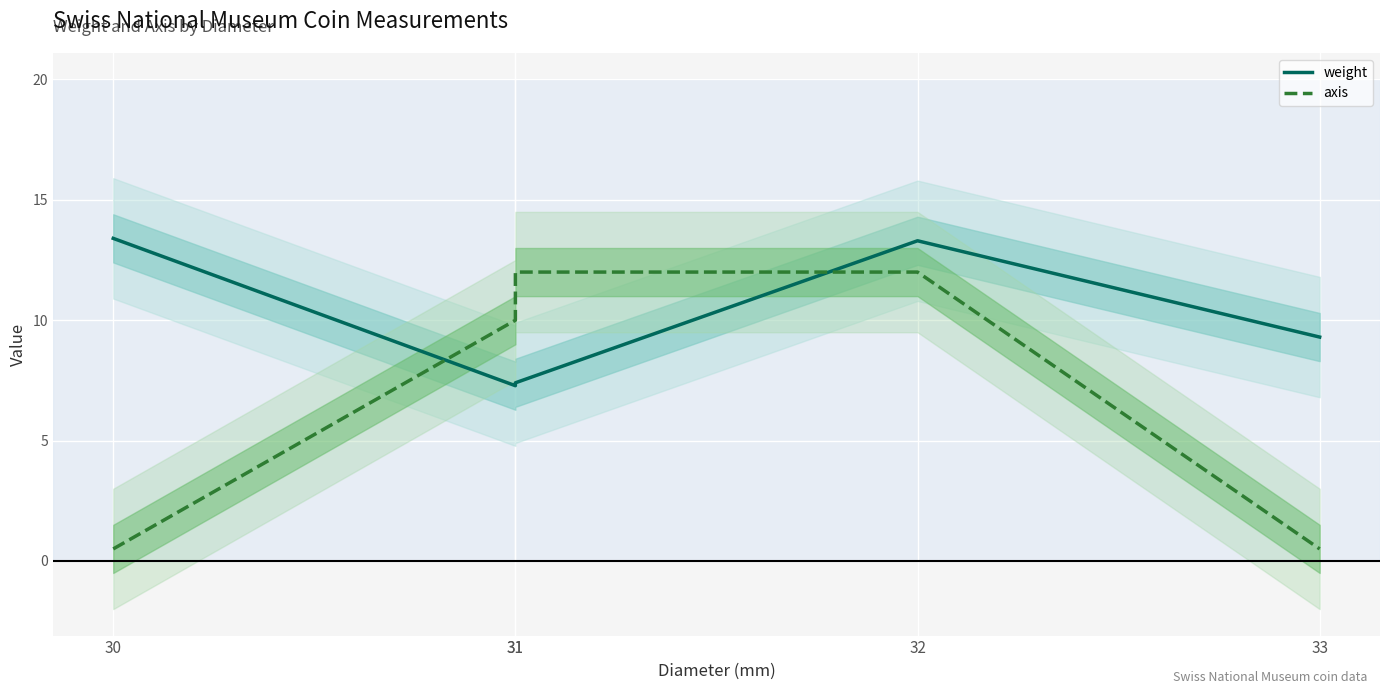

What is the approximate value of weight at 33?

9.3